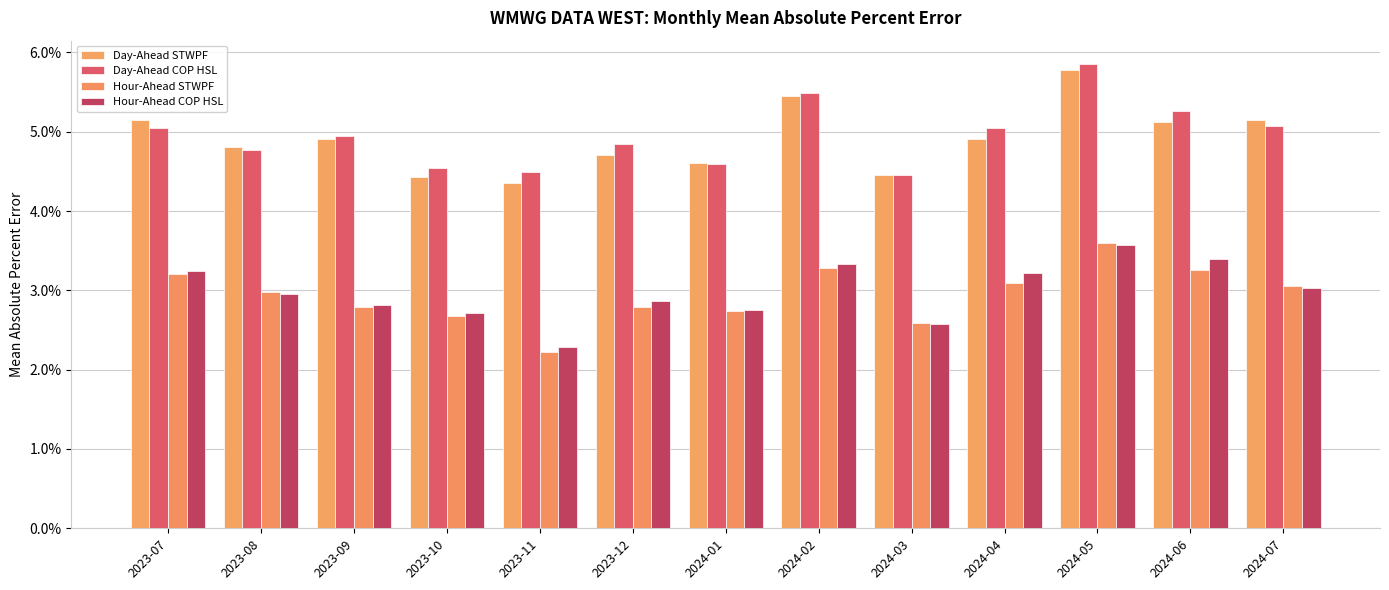

Does the chart contain stacked bars?

No